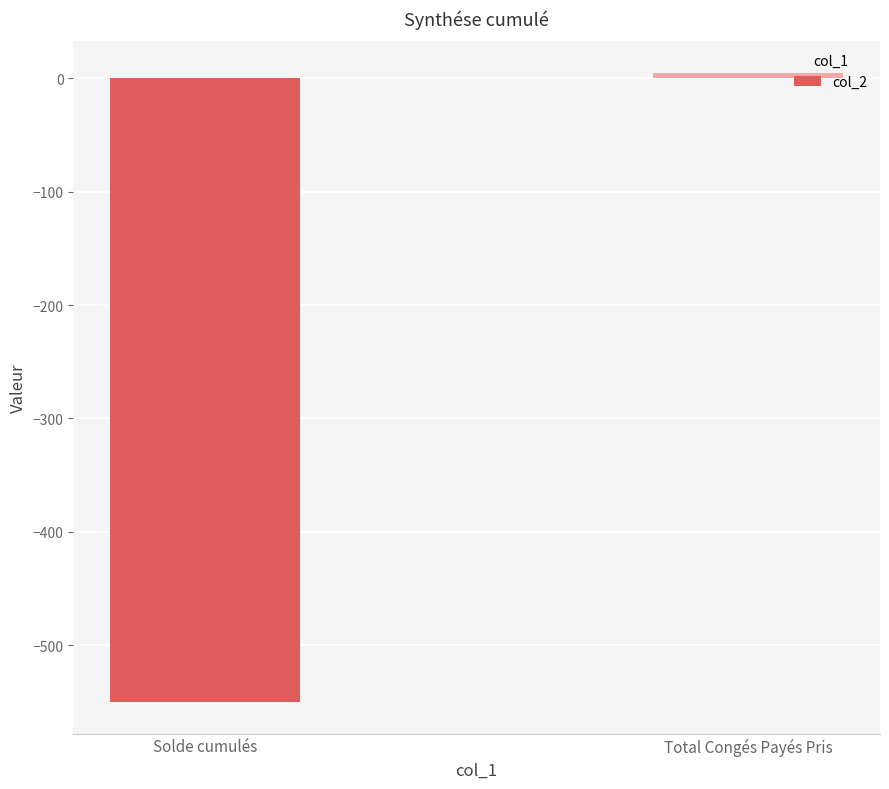

Reading left to right, list all the values displayed in this chart.

Solde cumulés=-550.3	Total Congés Payés Pris=5.0